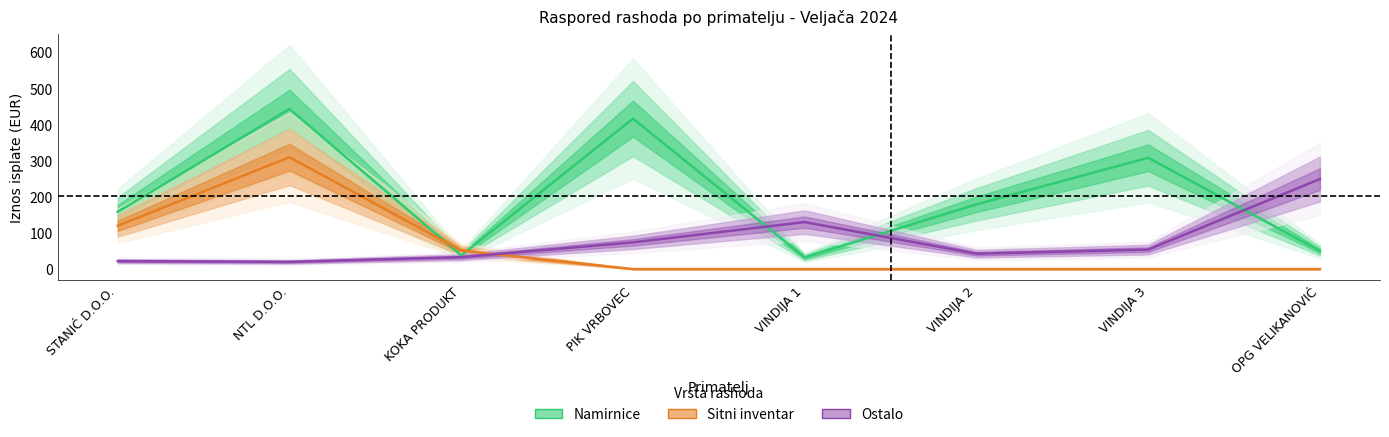

True or false: Ostalo has a value of 42.6 at VINDIJA 2.

True